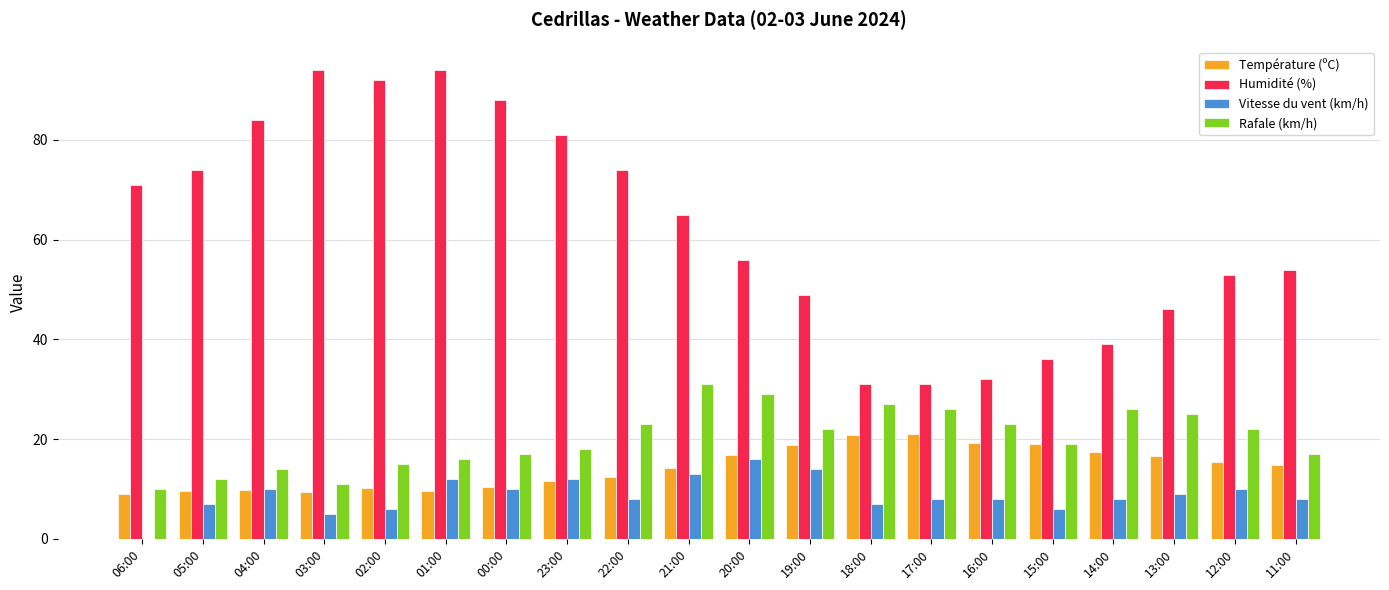

What is the highest value of the Vitesse du vent (km/h) series?

16.0